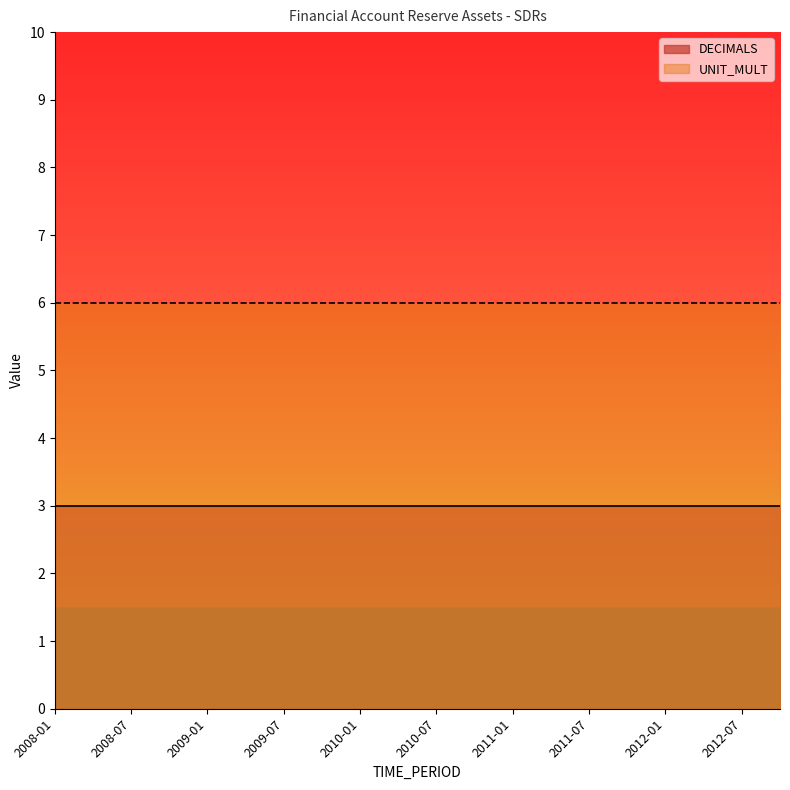

What is the maximum value for UNIT_MULT?

6